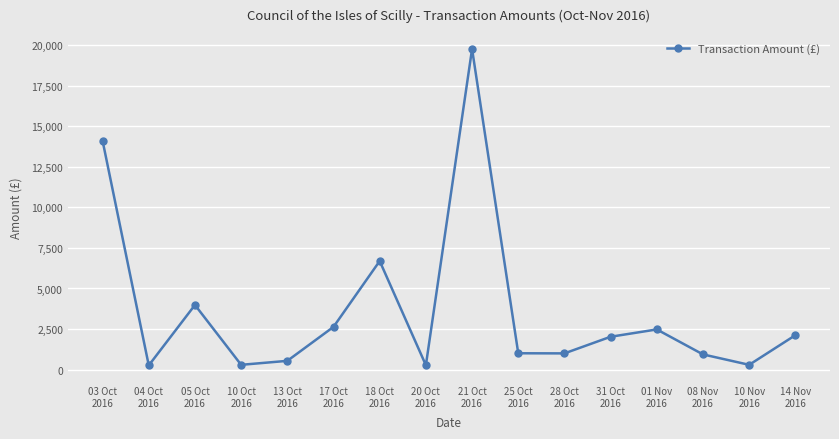

True or false: the data shows 27712.3 at 21 Oct
2016.

False